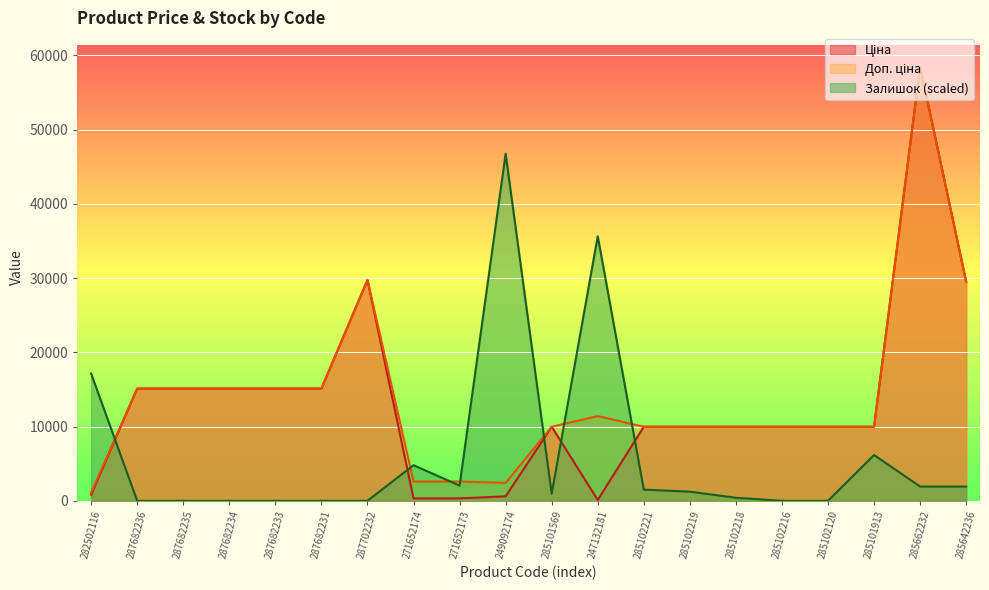

The value of Доп. ціна at 282502116 is 627.3. True or false?

False